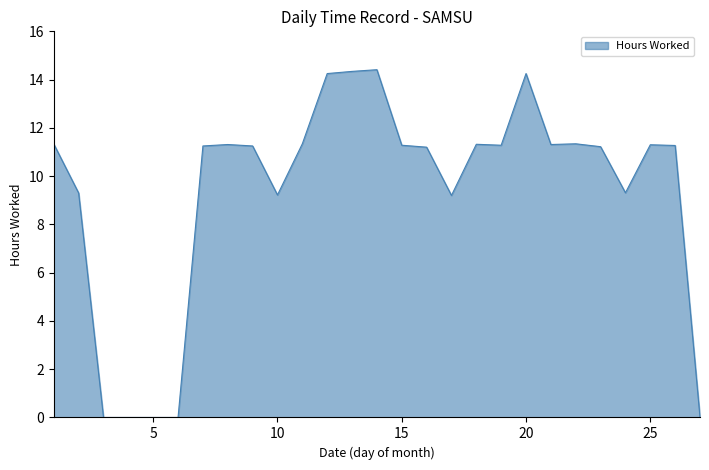

How many distinct data groups are displayed?

1